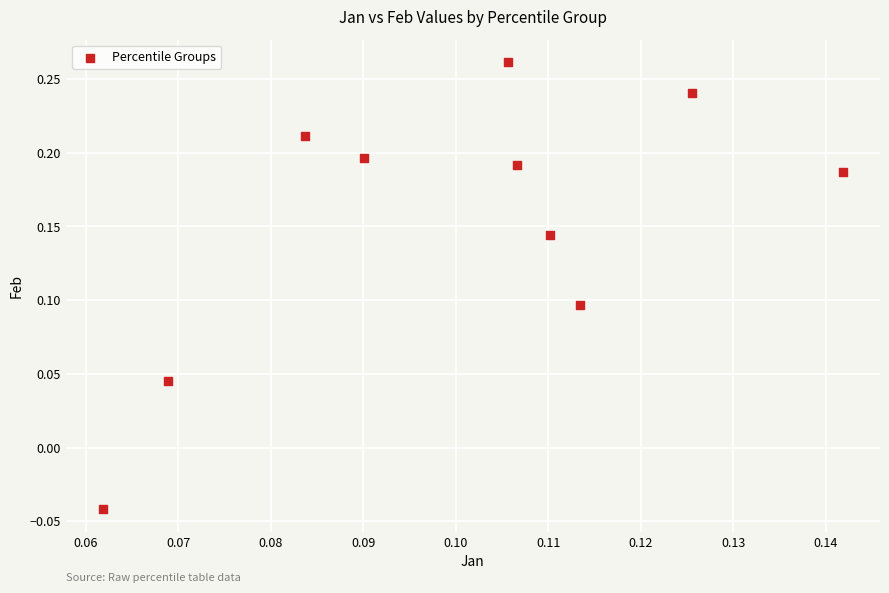

Count the number of points in this scatter plot.

10